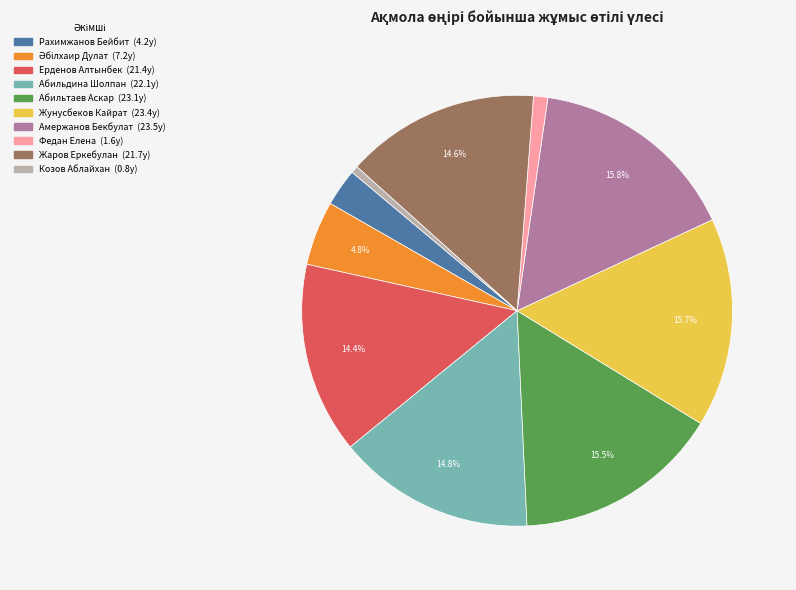

How many slices are in this pie chart?

10